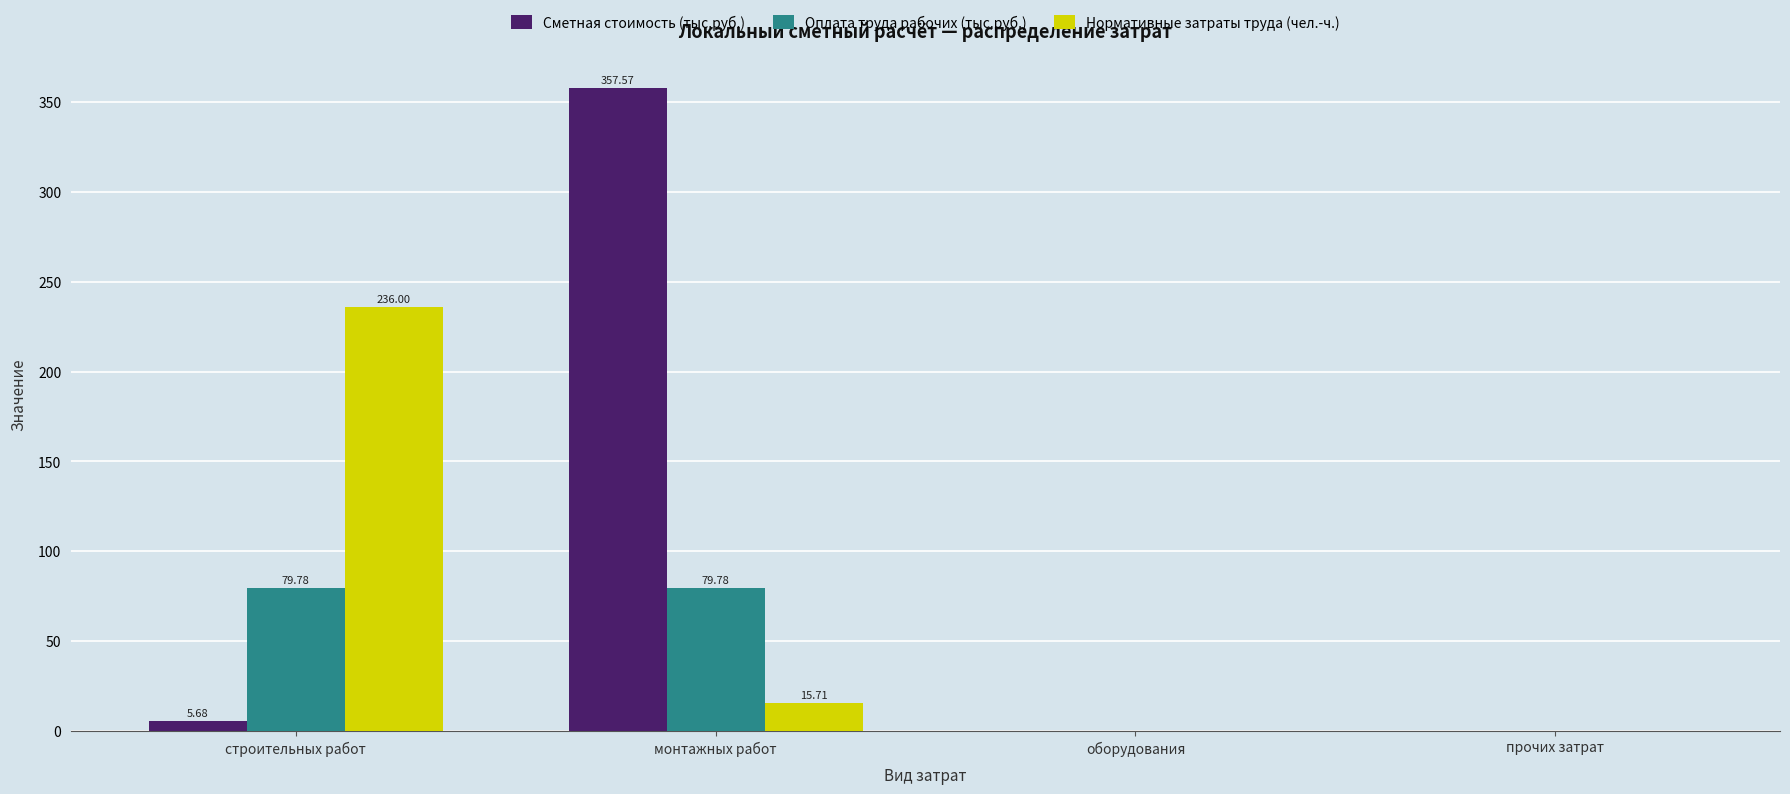

Are the bars horizontal?

No